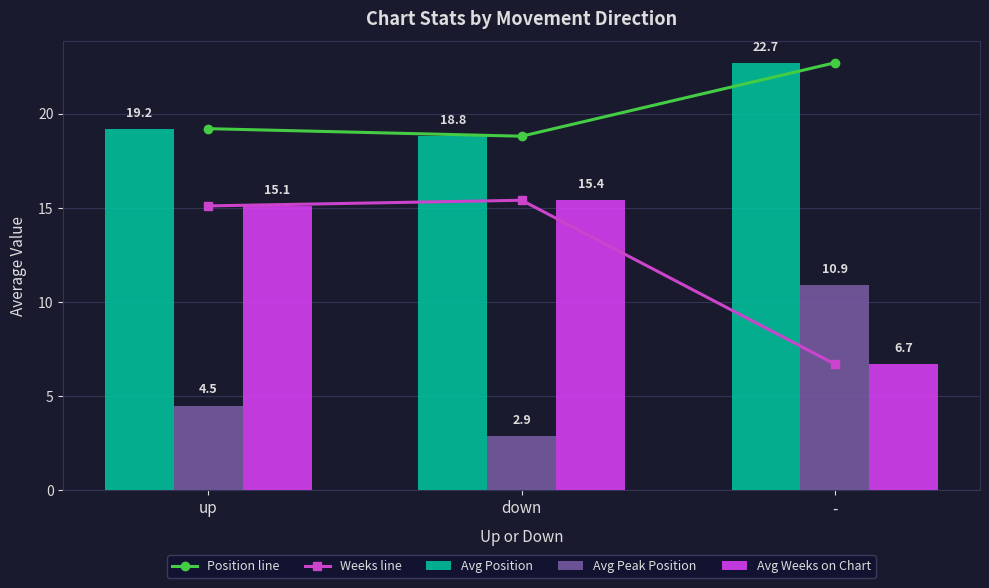

At which label does Avg Peak Position first exceed 4?

up